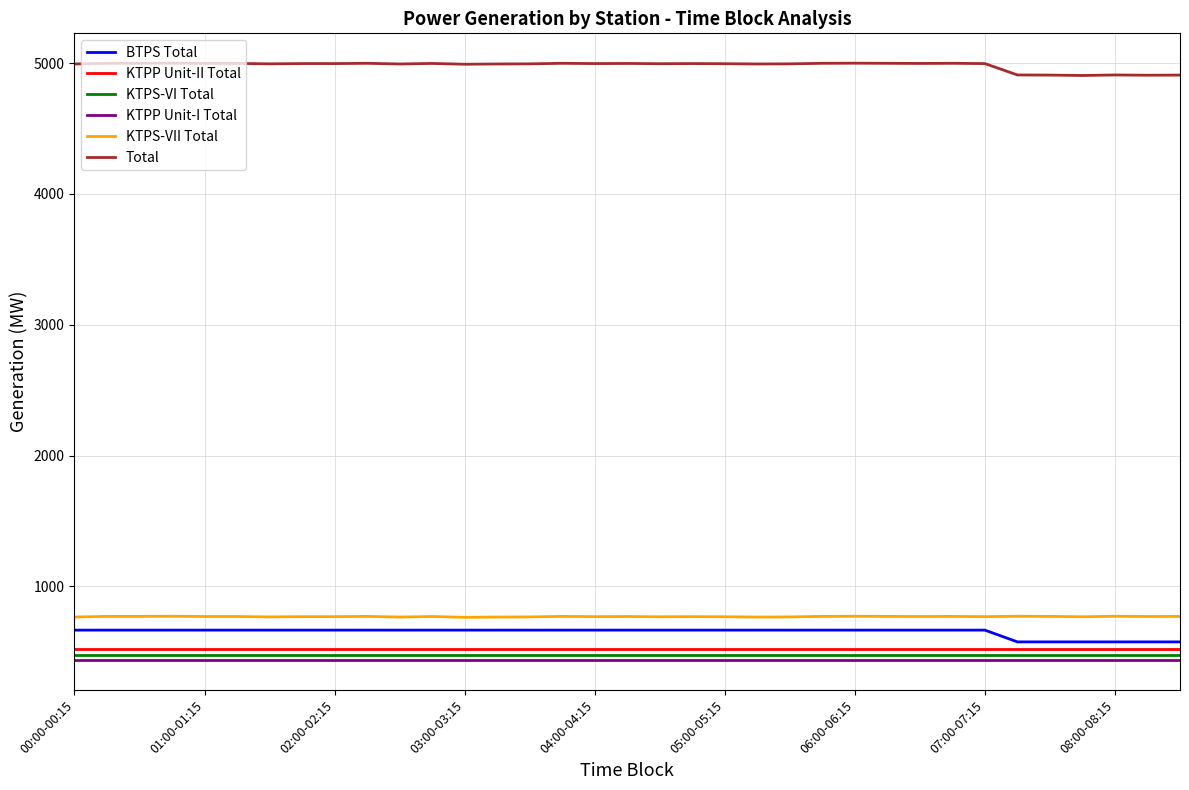

What is the smallest value displayed?

436.0